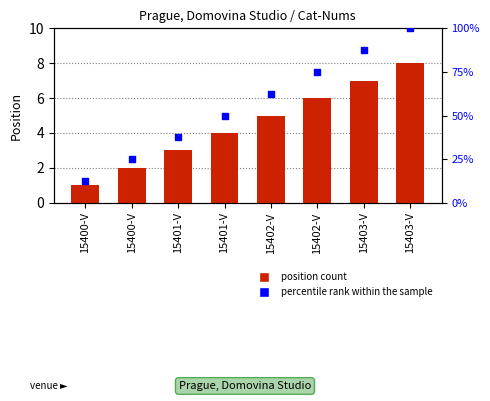

What is the total value across all series at 15402-V?

11.2